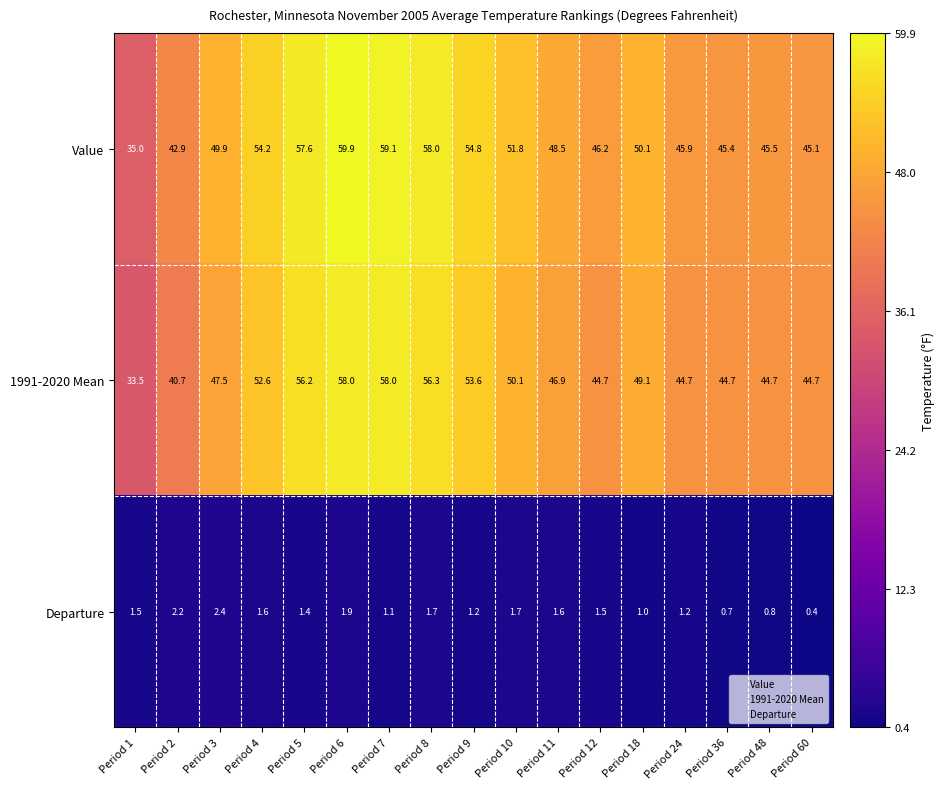

Which series has the largest range (max minus min)?

Value